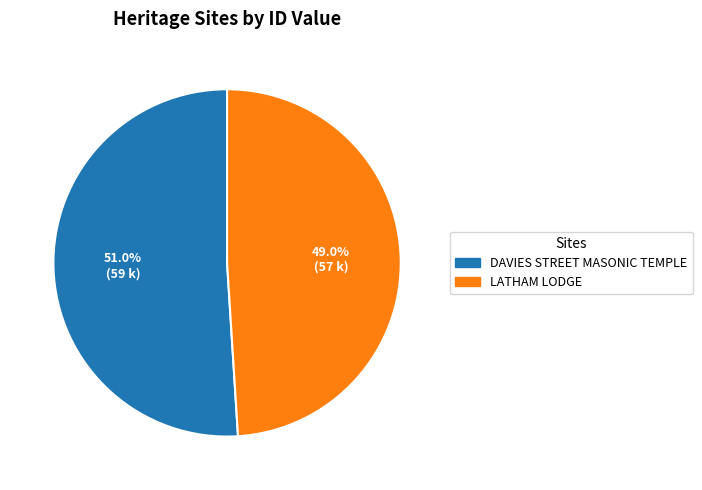

The LATHAM LODGE slice represents 38% of the pie. True or false?

False